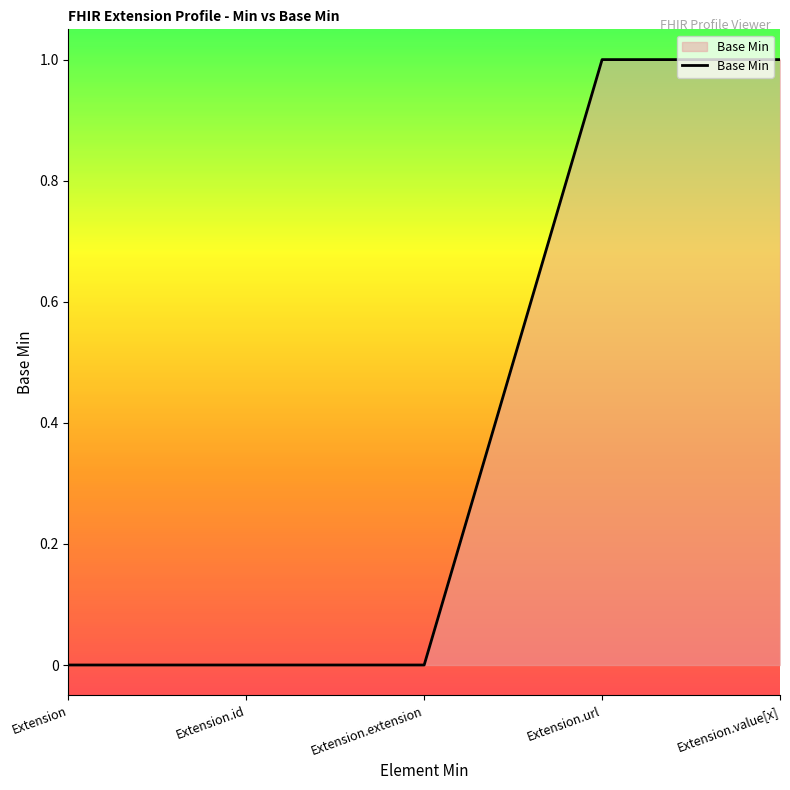

What position from the left is Extension.id?

2